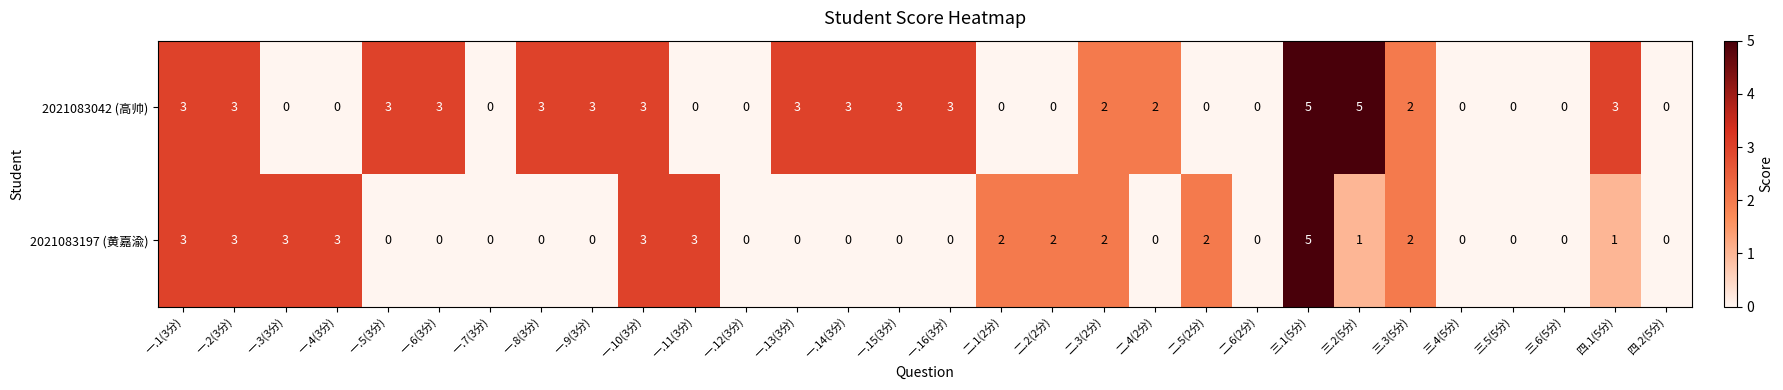

The 2021083197 (黄嘉渝) series shows 3 at 二.2(2分). True or false?

False